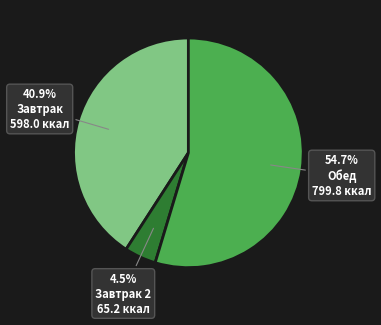

How much of the chart is everything except Завтрак 2?

95.5%